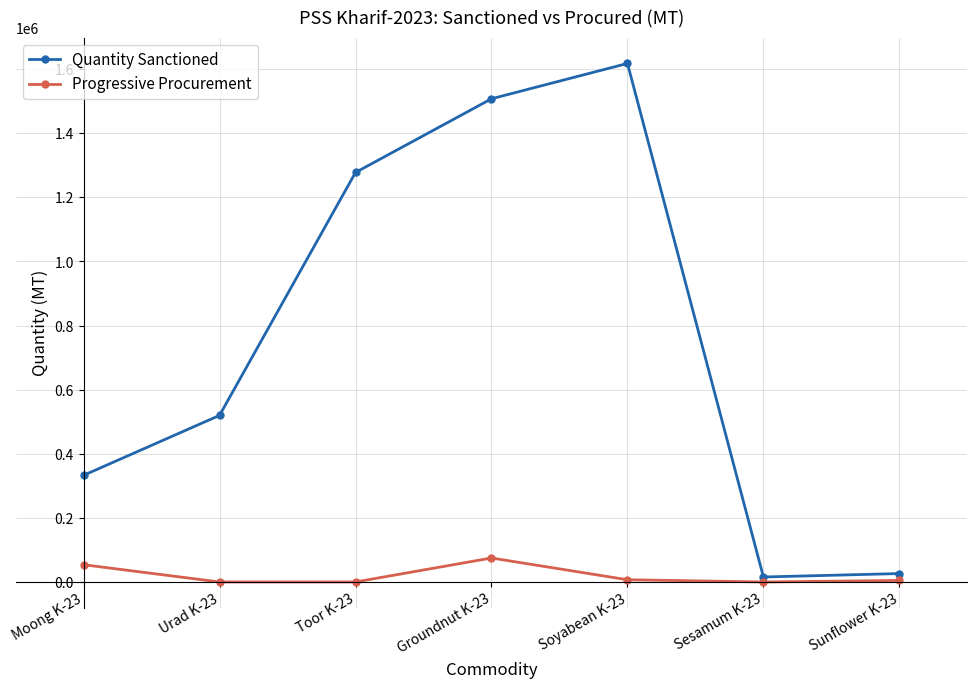

Which series changed the most between Urad K-23 and Soyabean K-23?

Quantity Sanctioned